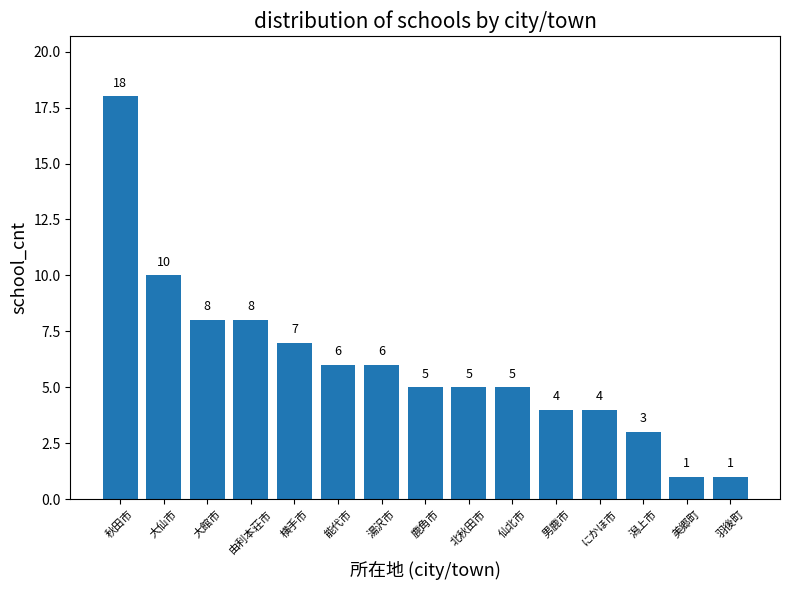

Between 羽後町 and 能代市, which is larger?

能代市